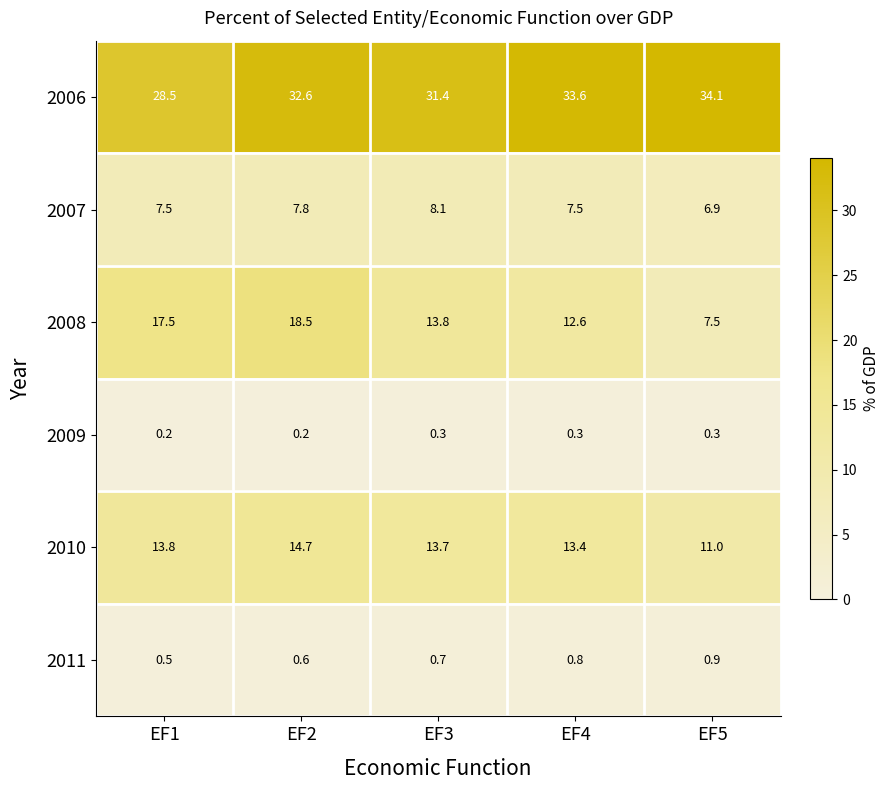

What is the difference between the highest and lowest values at EF4?

33.3